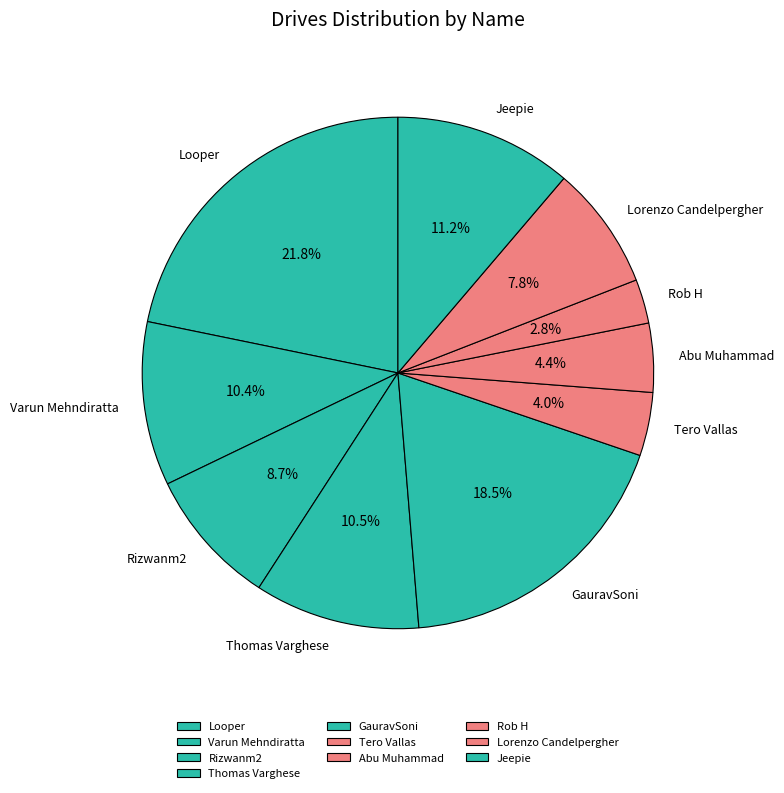

Which category has the biggest portion of the pie?

Looper